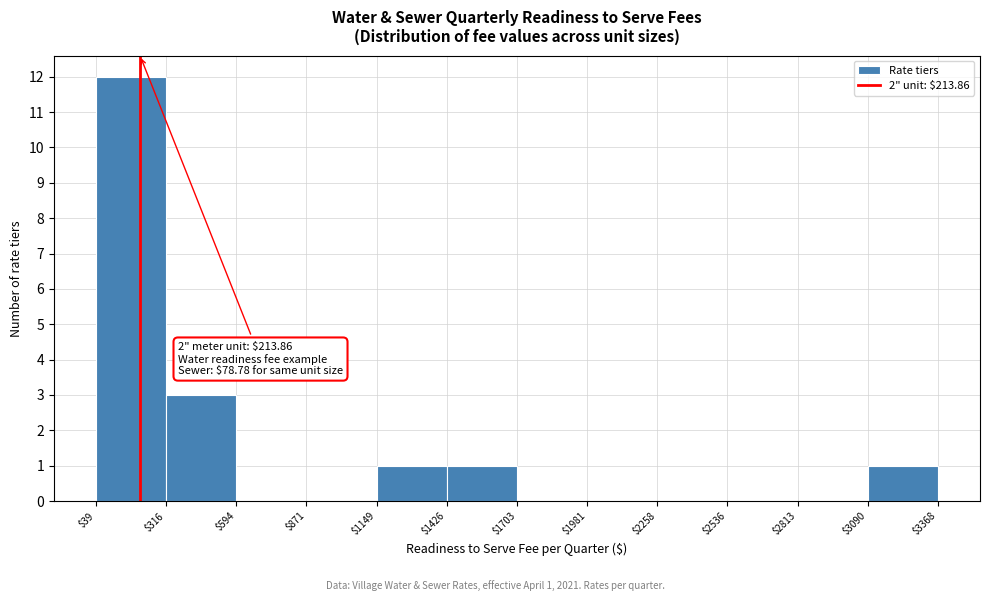

Over which range of the x-axis is the bar tallest?

$39 to $316